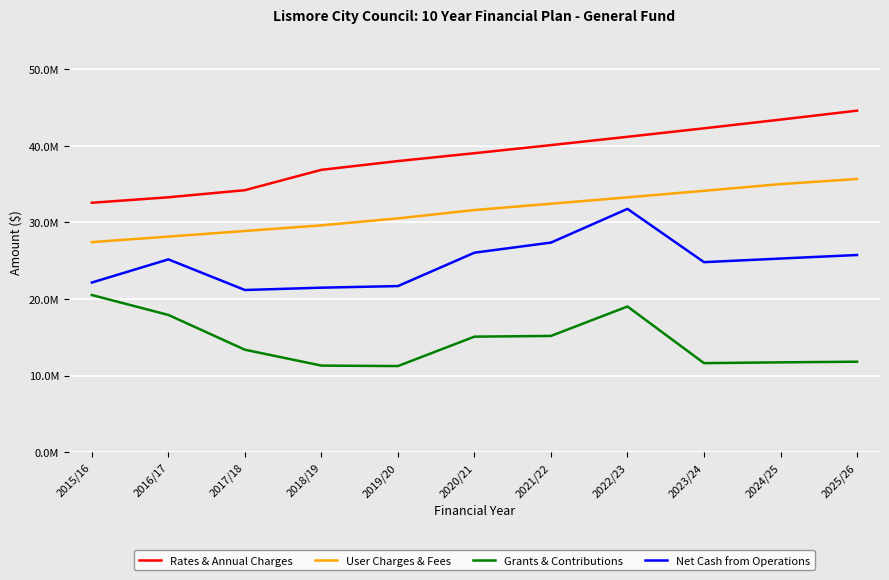

What is the total value across all series at 2018/19?

99284444.4